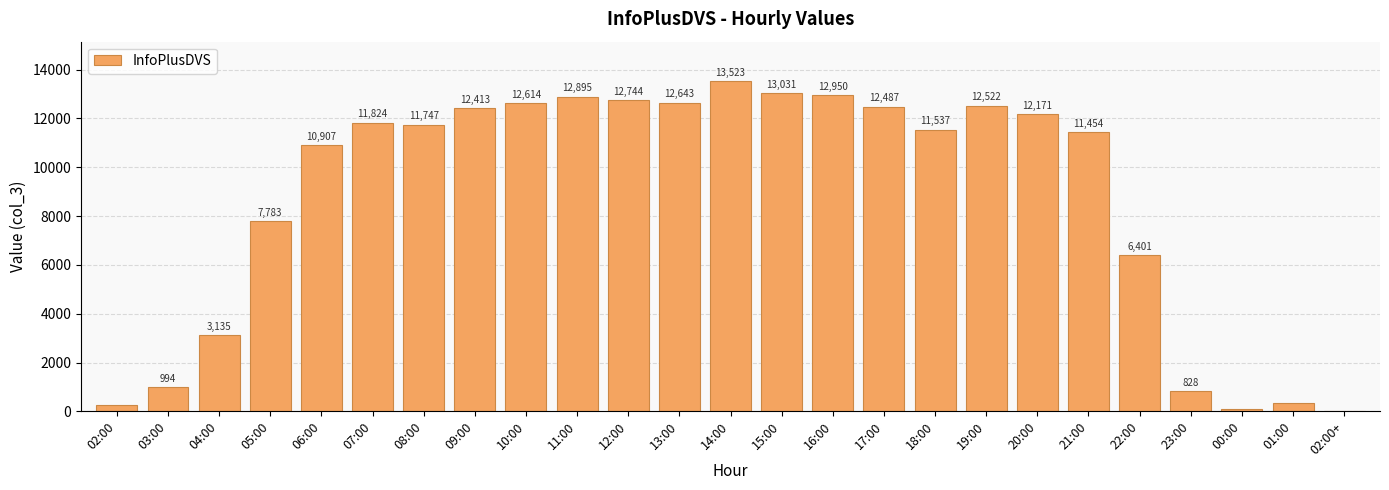

At which category does the chart reach its peak across all series?

14:00